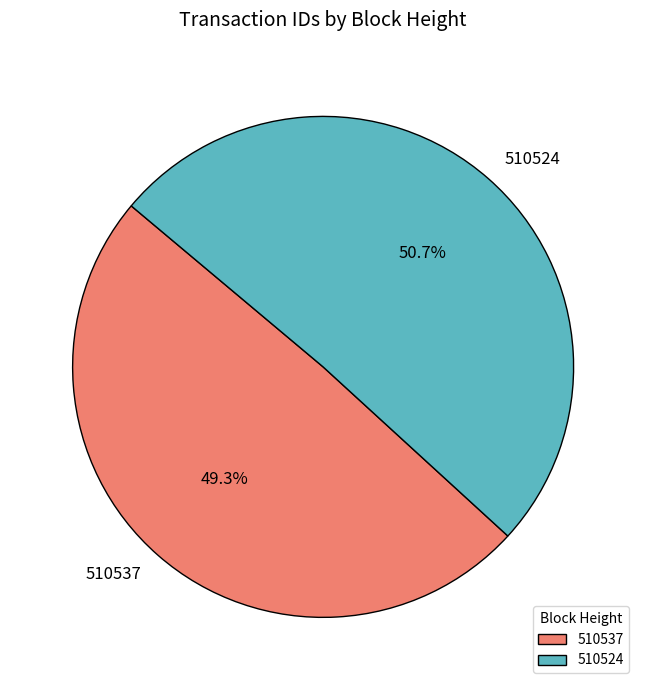

Approximately how many times larger is the value at 510537 compared to 510524?

1.0